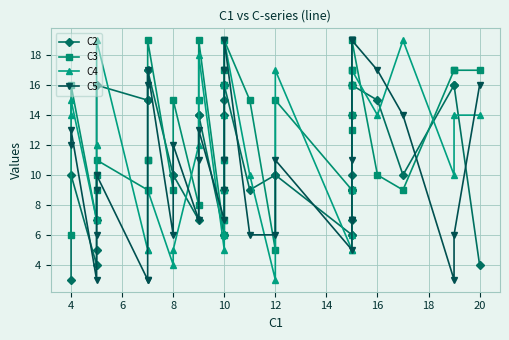

Does the chart display data point markers on the line(s)?

Yes